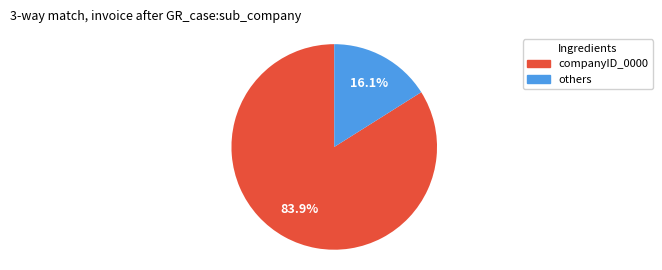

Is there any slice that represents more than half of the pie?

Yes